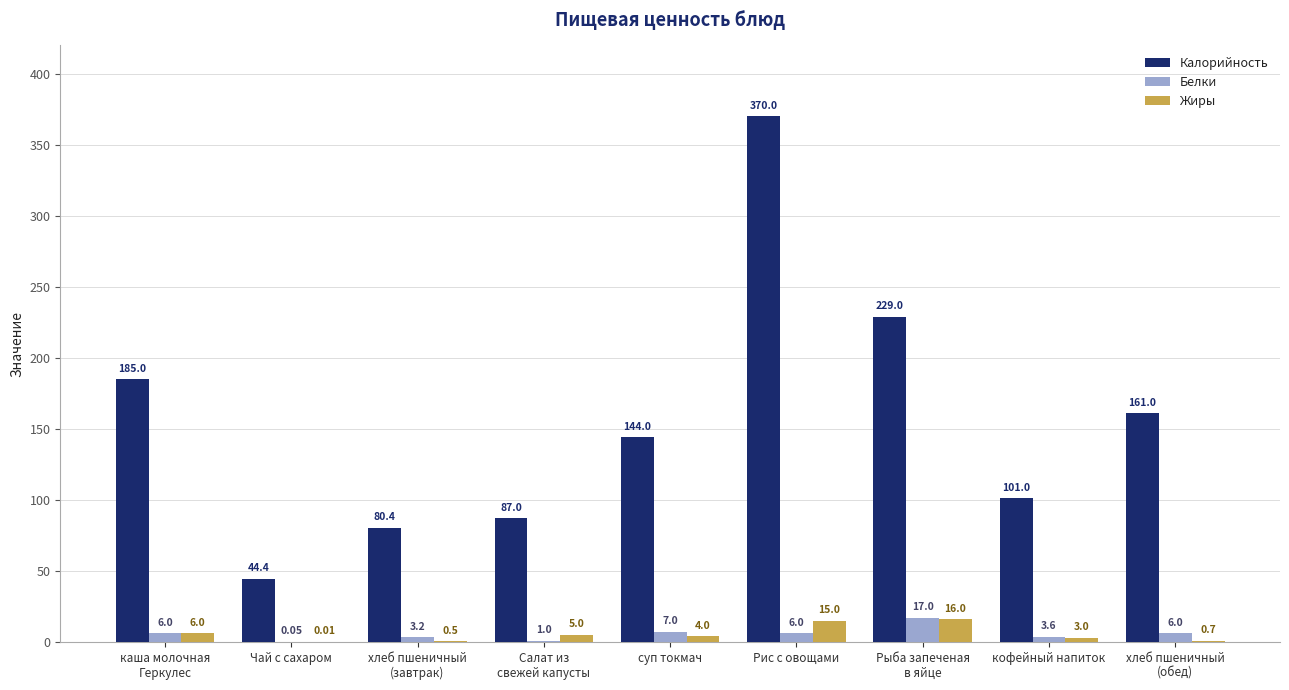

What are all the series names shown in the legend?

Калорийность, Белки, Жиры